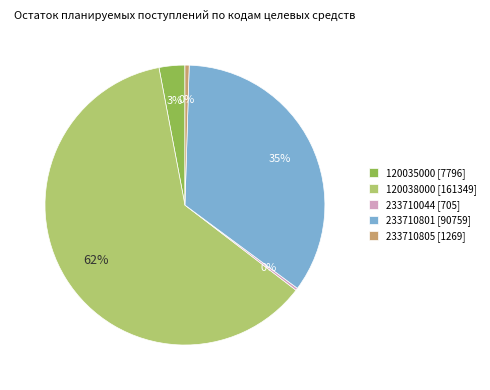

The 233710801 [90759] slice represents 24% of the pie. True or false?

False